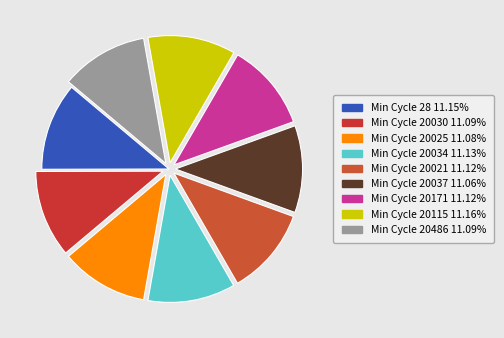

How many segments does this pie chart have?

9